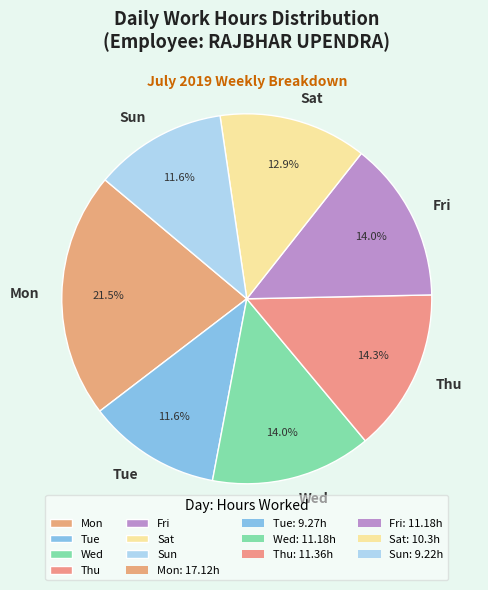

Count the number of slices in the pie.

7